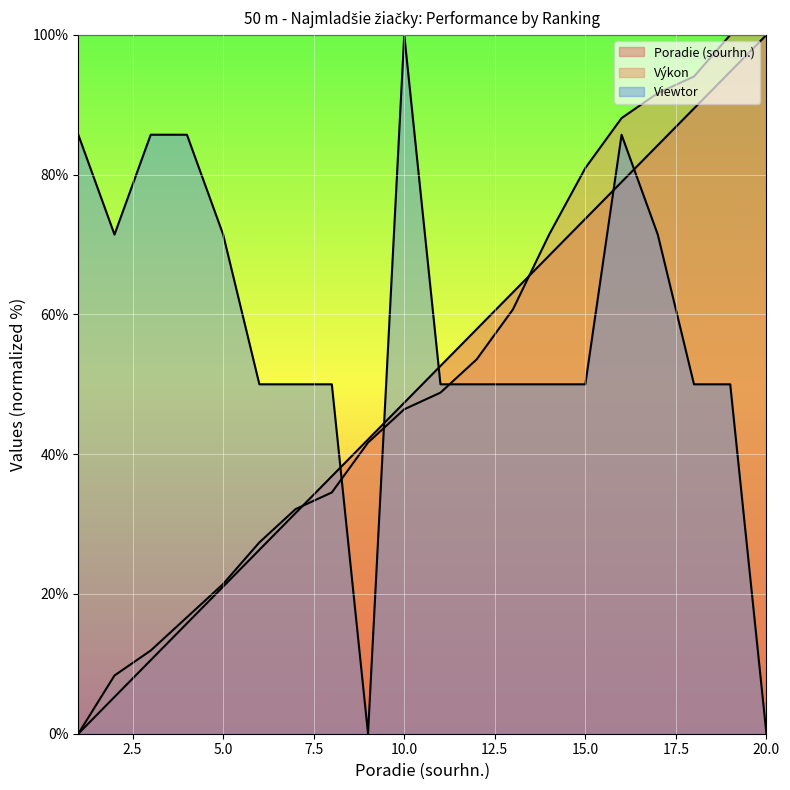

At which category is the sum across all series the highest?

16